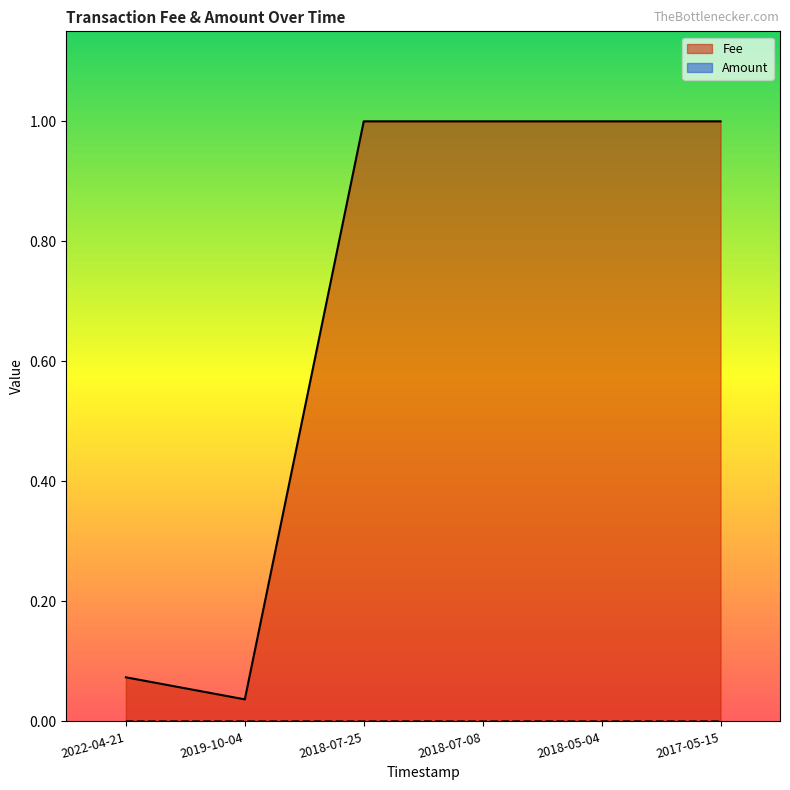

Which series changed the most between 2022-04-21 and 2017-05-15?

Fee